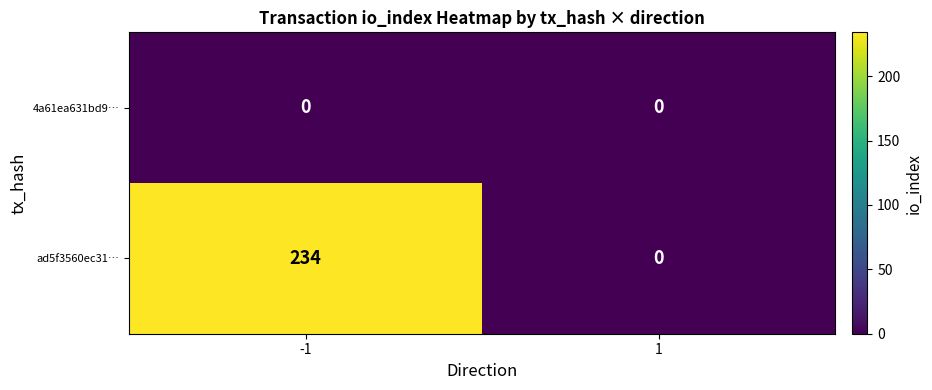

List the series in order of their overall mean, lowest first.

4a61ea631bd9…, ad5f3560ec31…